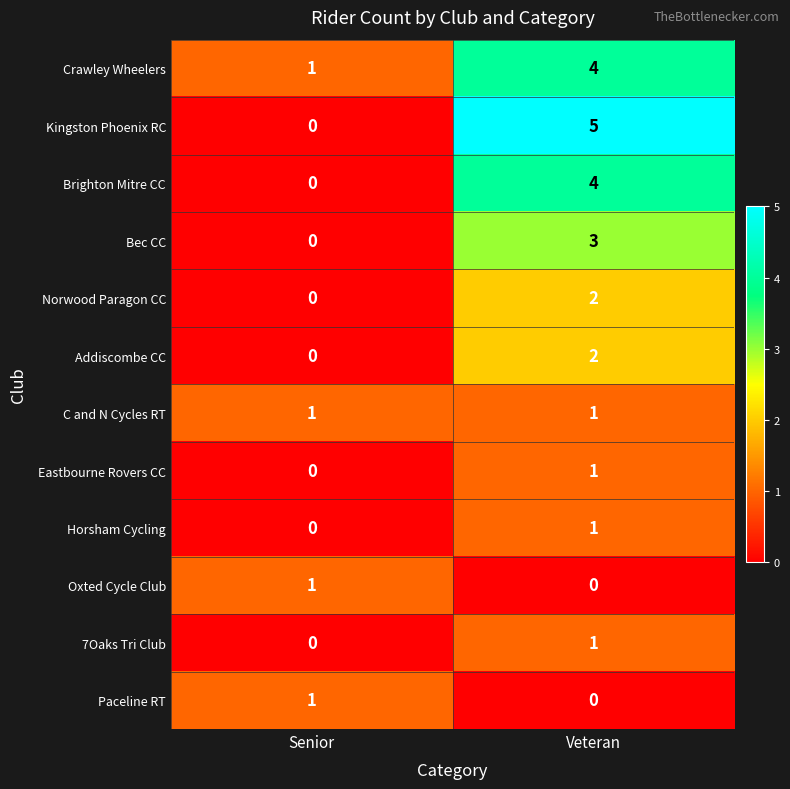

How many series are shown in this chart?

12